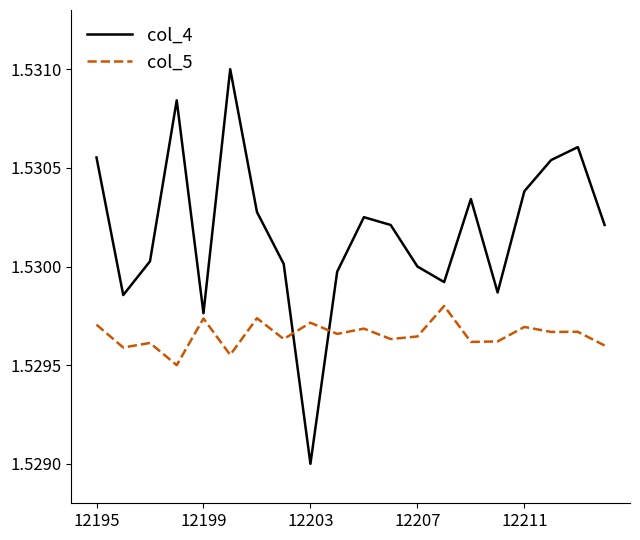

True or false: col_5 and col_4 cross at least once.

True